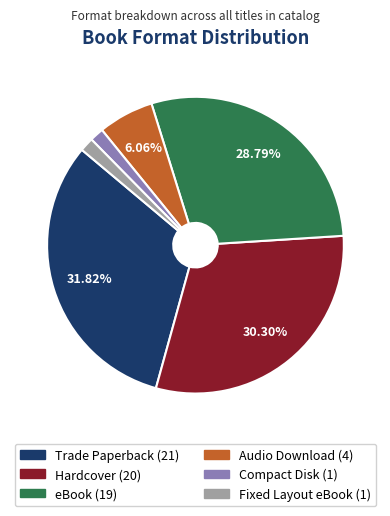

Combined, do Trade Paperback and Audio Download account for over 50%?

No